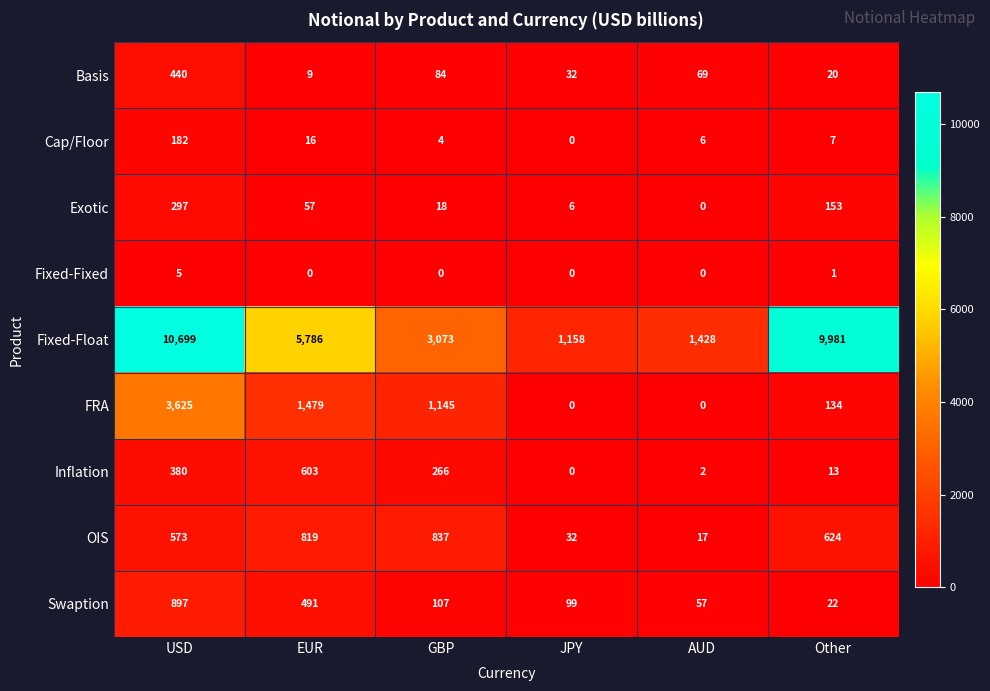

At USD, list the series in order from largest to smallest.

Fixed-Float, FRA, Swaption, OIS, Basis, Inflation, Exotic, Cap/Floor, Fixed-Fixed